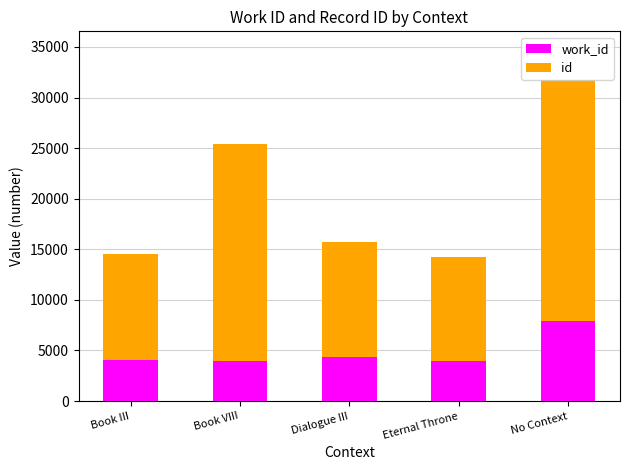

What is the total value across all series at Eternal Throne?

14205